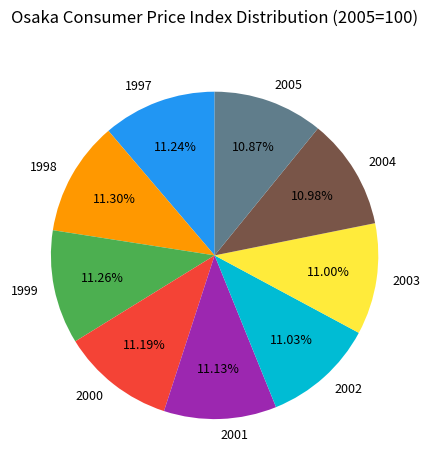

What is the ratio of the value at 1998 to the value at 2005?

1.0